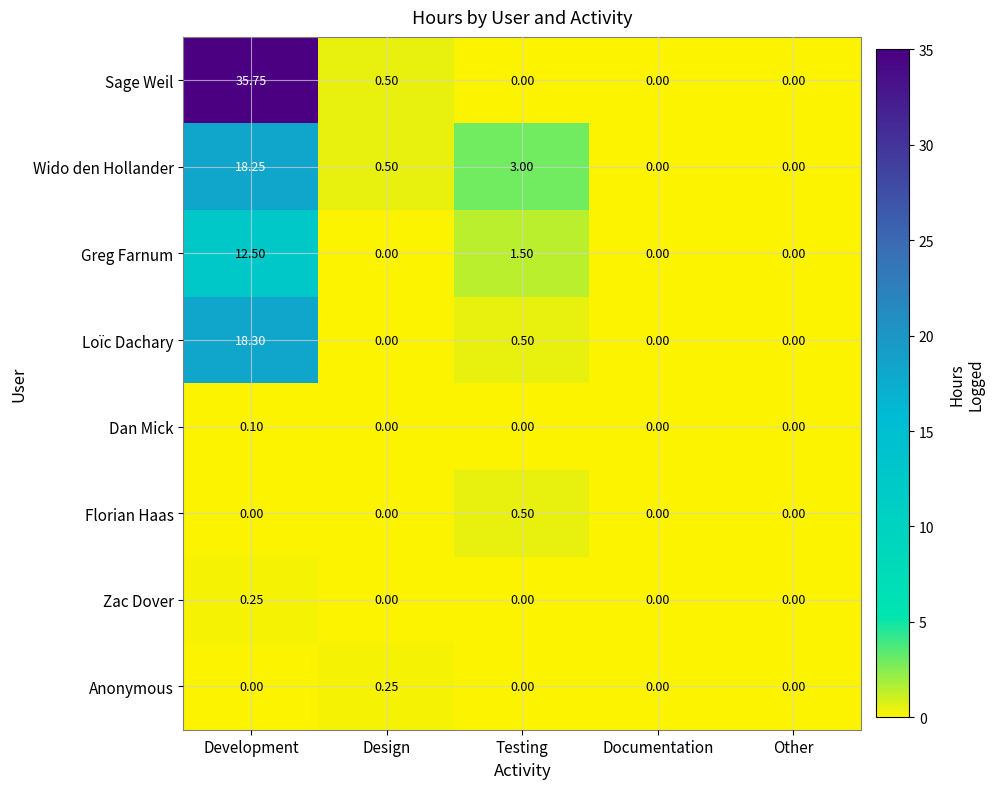

What is the greatest value displayed?

35.8